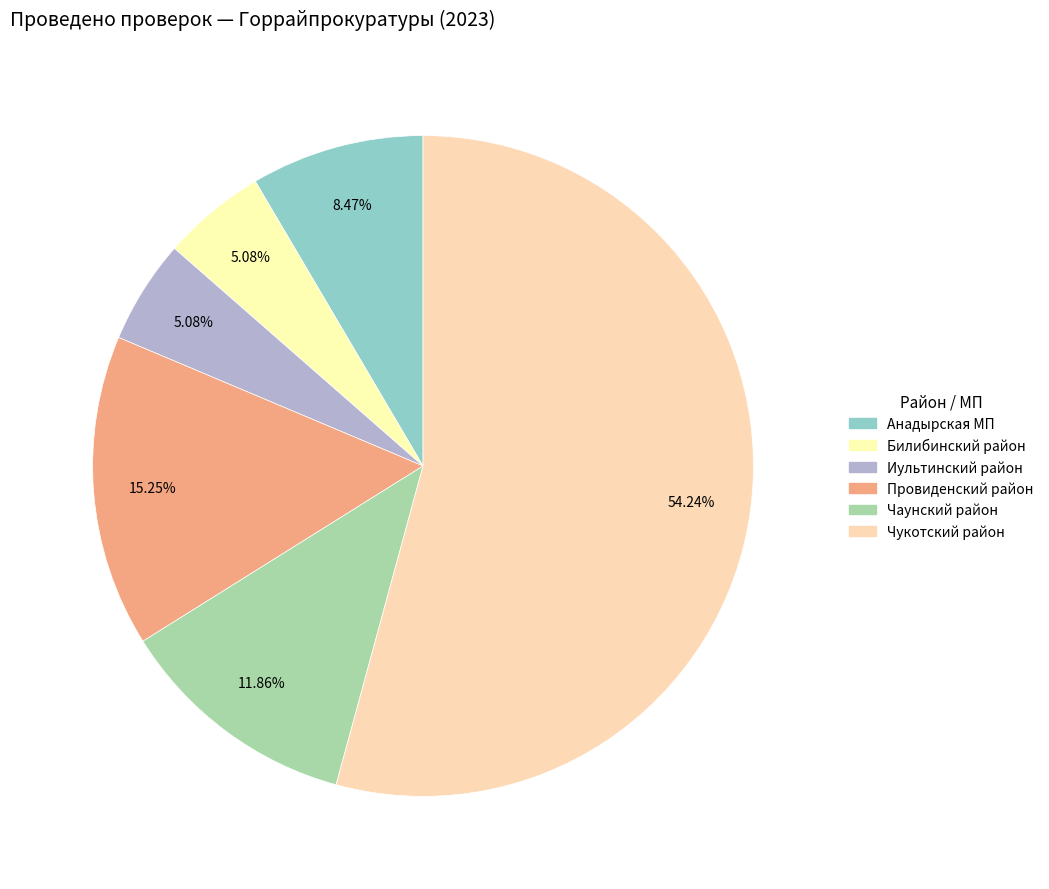

How many slices are in this pie chart?

6